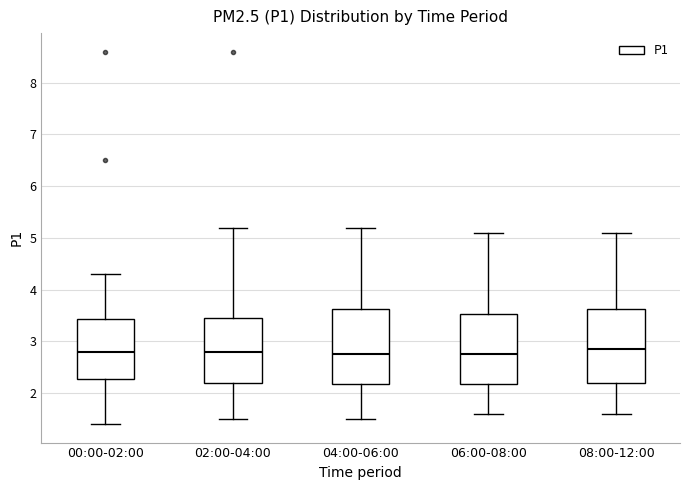

Reading left to right, read every box against the y-axis: the position of its median line, the range the box covers, and the ends of its whiskers. The values are not printed on the chart, so give them approximately, as read against the axis.

00:00-02:00: median 2.8, box 2.3 to 3.4, whiskers 1.4 to 4.3
02:00-04:00: median 2.8, box 2.2 to 3.5, whiskers 1.5 to 5.2
04:00-06:00: median 2.8, box 2.2 to 3.6, whiskers 1.5 to 5.2
06:00-08:00: median 2.8, box 2.2 to 3.5, whiskers 1.6 to 5.1
08:00-12:00: median 2.9, box 2.2 to 3.6, whiskers 1.6 to 5.1